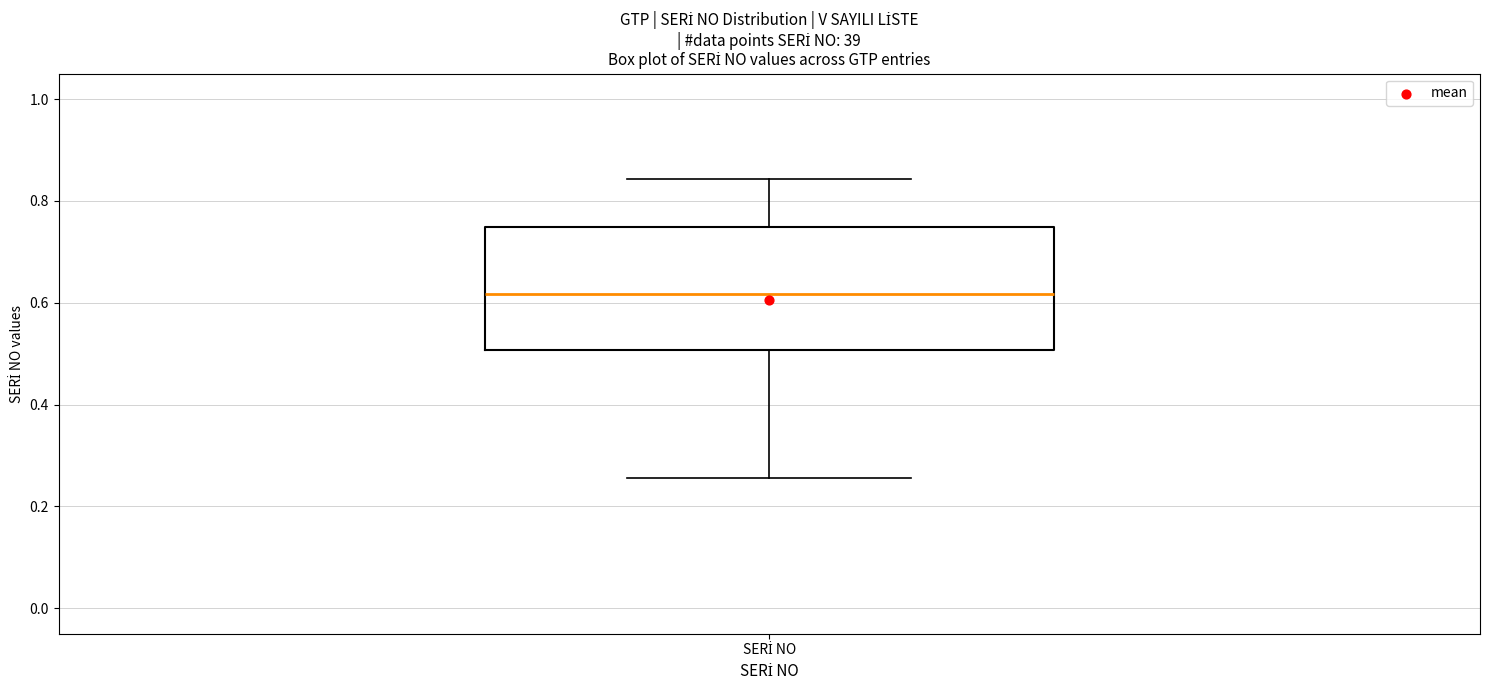

Read this box plot against the y-axis: the position of the median line, the range covered by the box, and the ends of both whiskers. The values are not printed on the chart, so give them approximately, as read against the axis.

median 0.62, box 0.50 to 0.74, whiskers 0.26 to 0.84